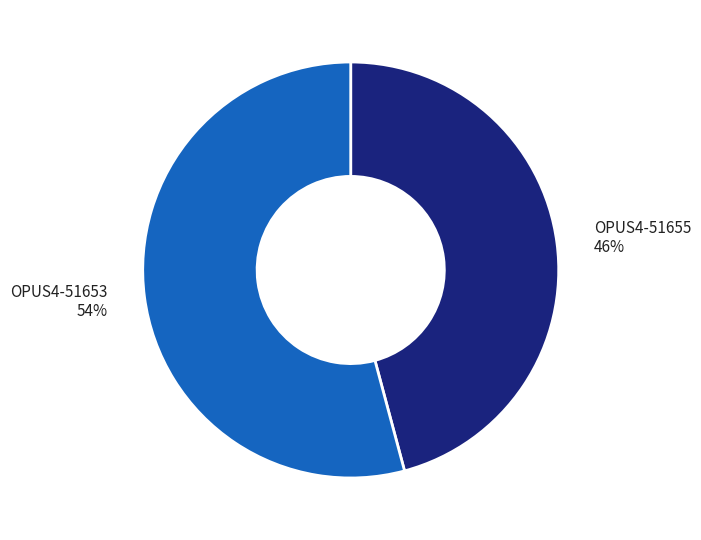

True or false: OPUS4-51653 accounts for 54% of the total.

True